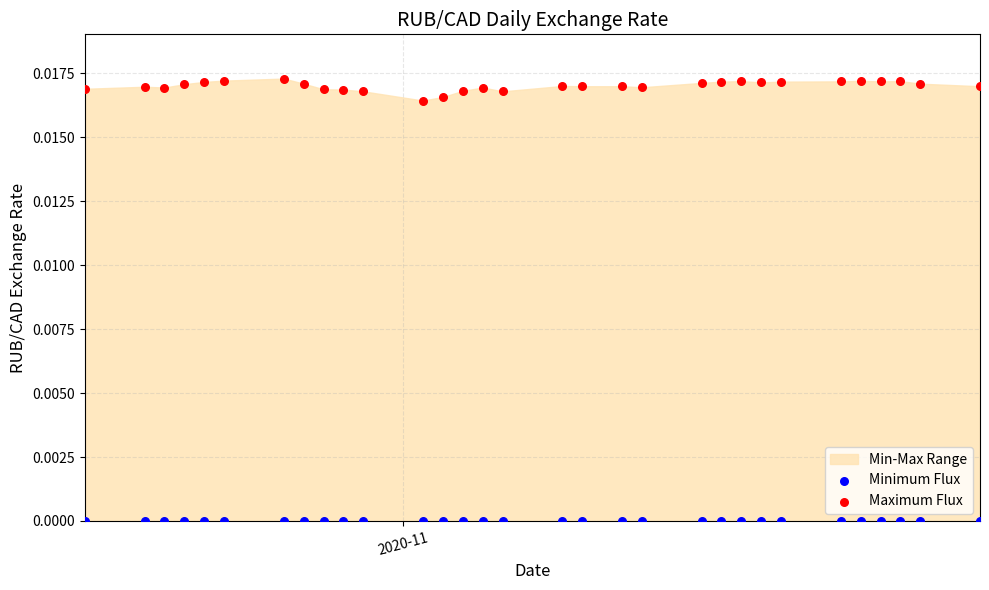

Which series reaches the minimum Y coordinate?

Minimum Flux